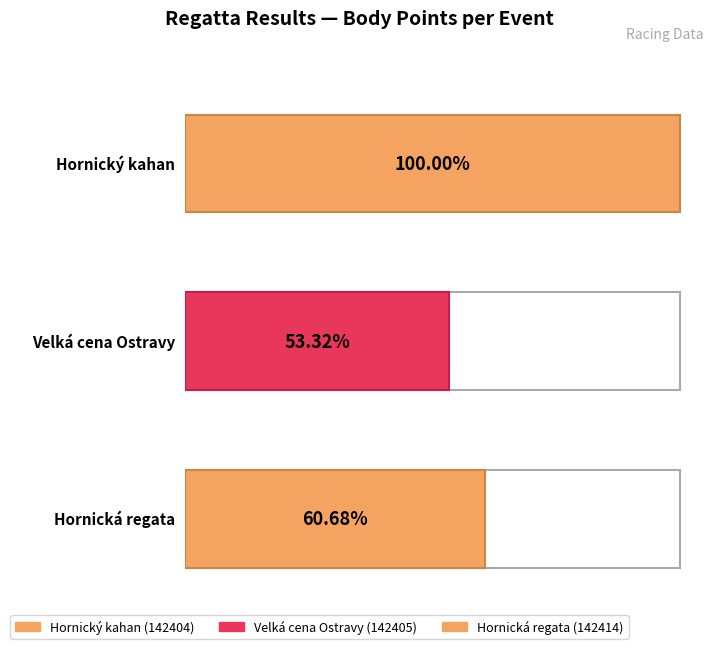

How many values exceed 1600?

1